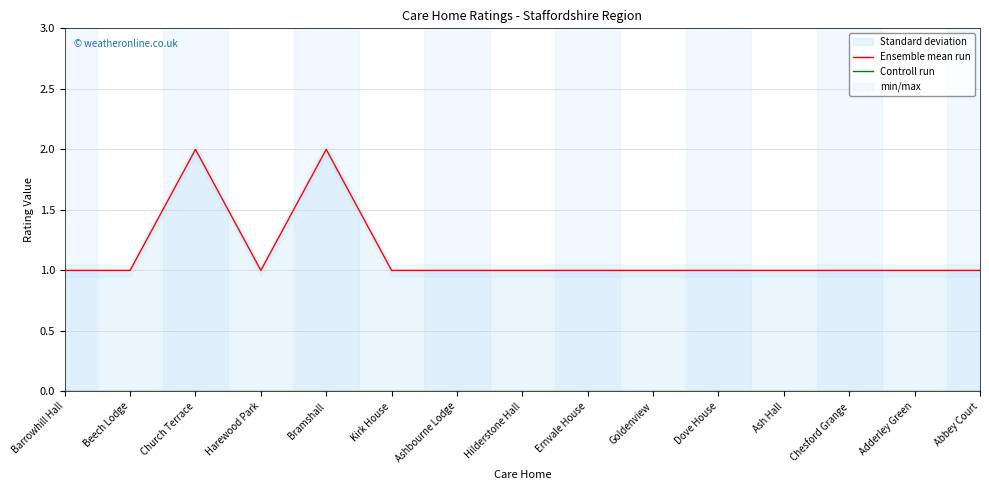

How many interior local valleys does the Ensemble mean run series have?

1